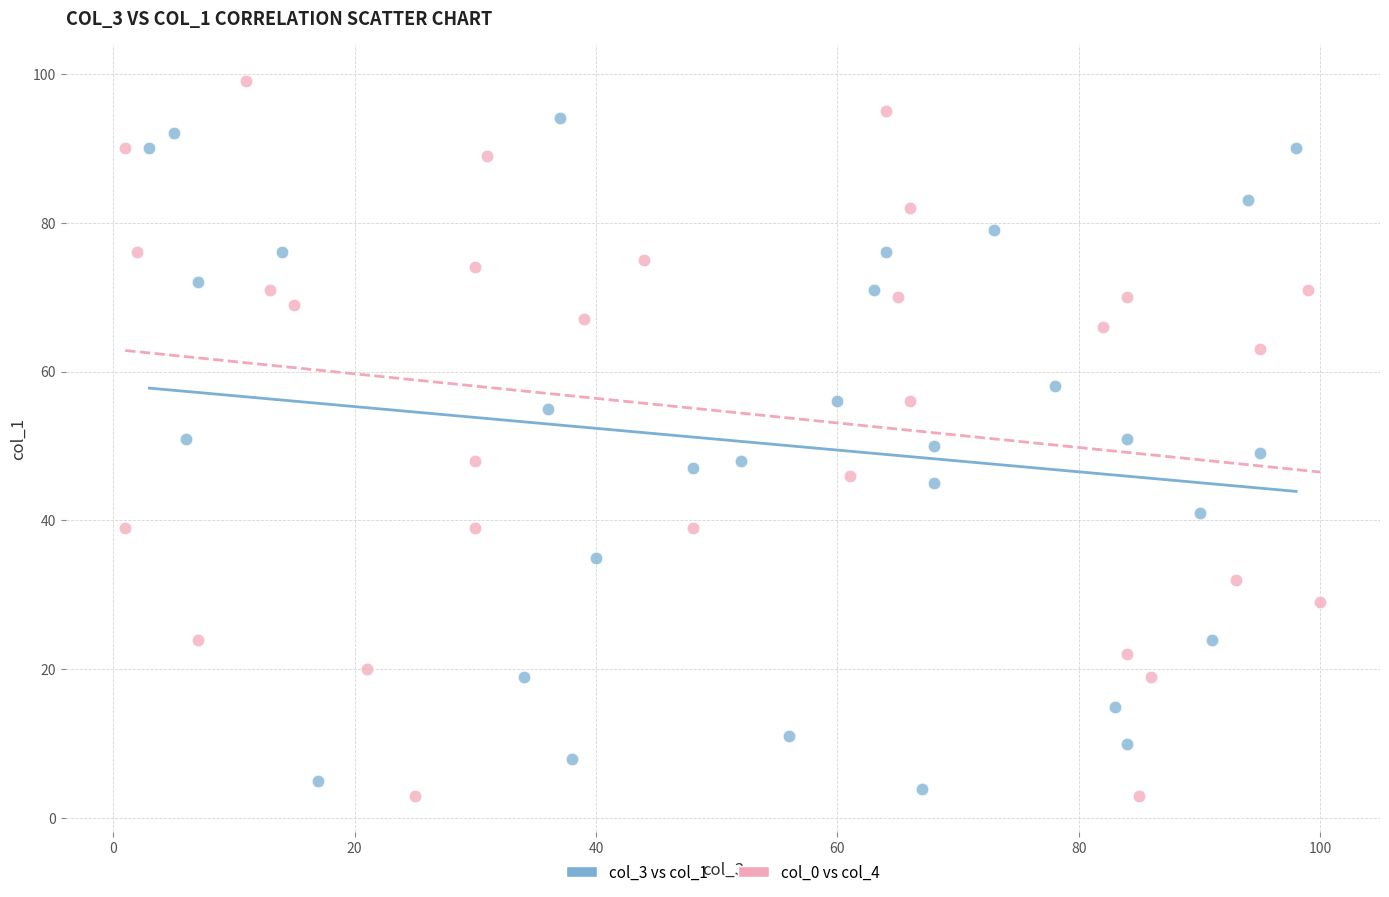

Which series reaches the maximum Y coordinate?

col_0 vs col_4